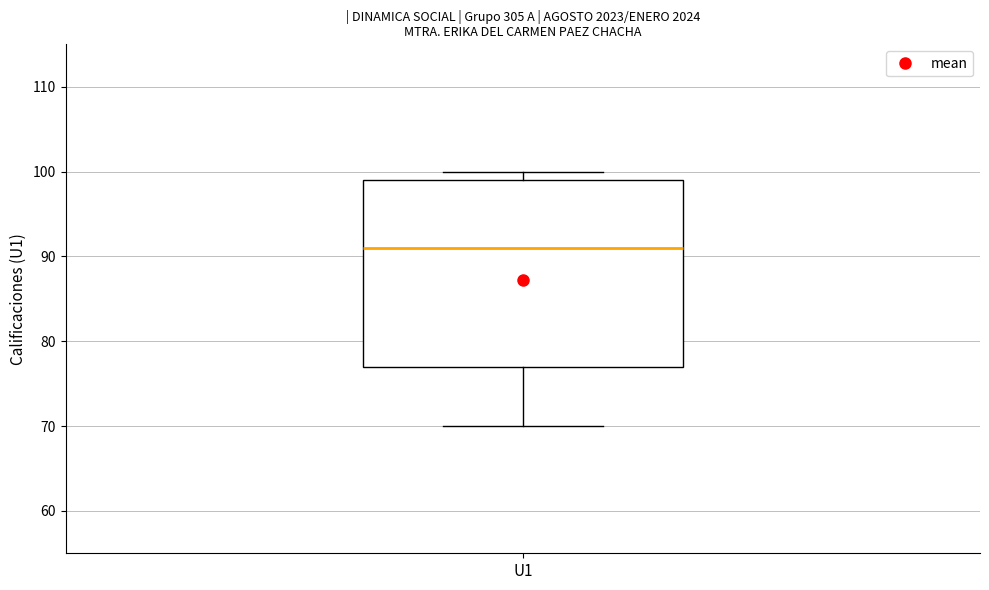

Transcribe this box plot: give where the median line is, the range the box spans, and where the two whiskers end, as read against the y-axis. The values are not printed on the chart, so give them approximately, as read against the axis.

median 91, box 77 to 99, whiskers 70 to 100